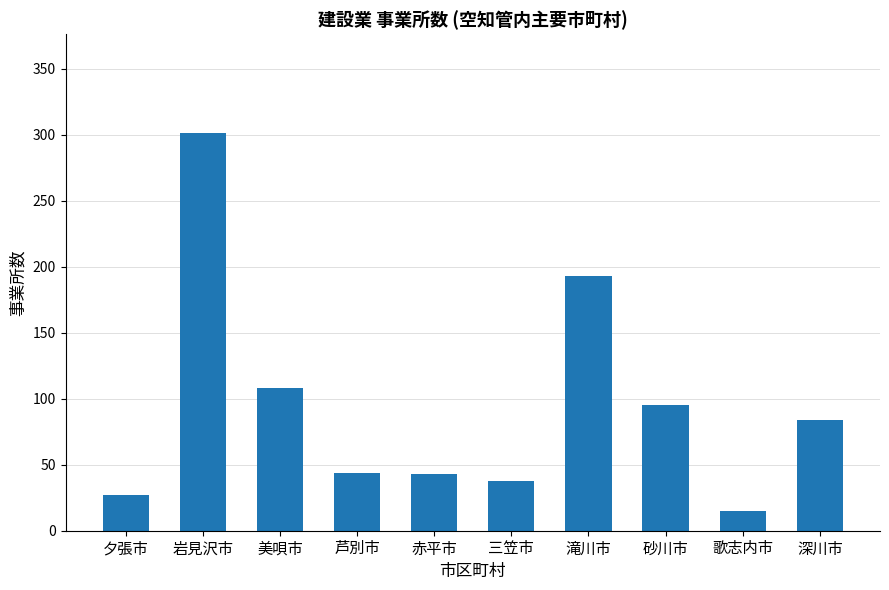

What is the difference between the maximum and minimum values?

286